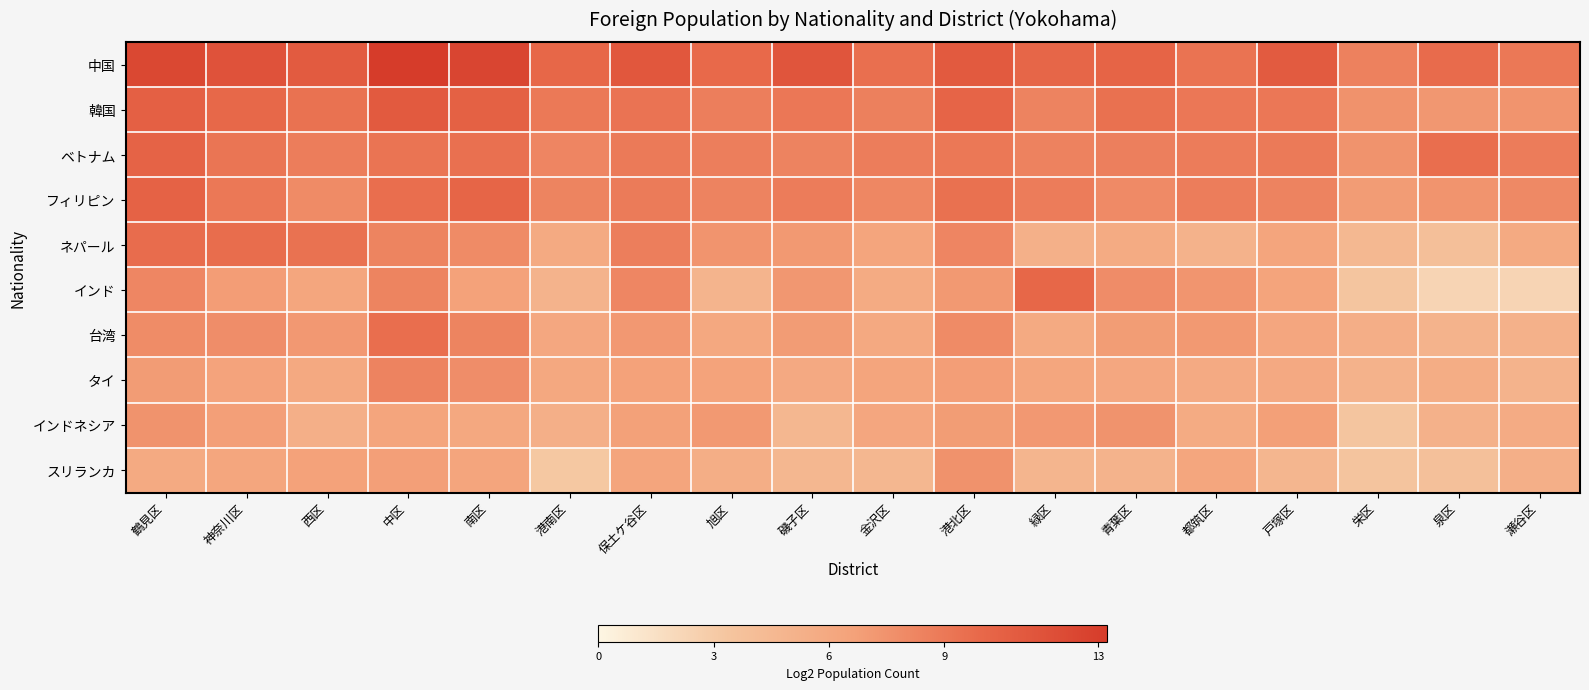

Which series has the largest total across all categories?

中国